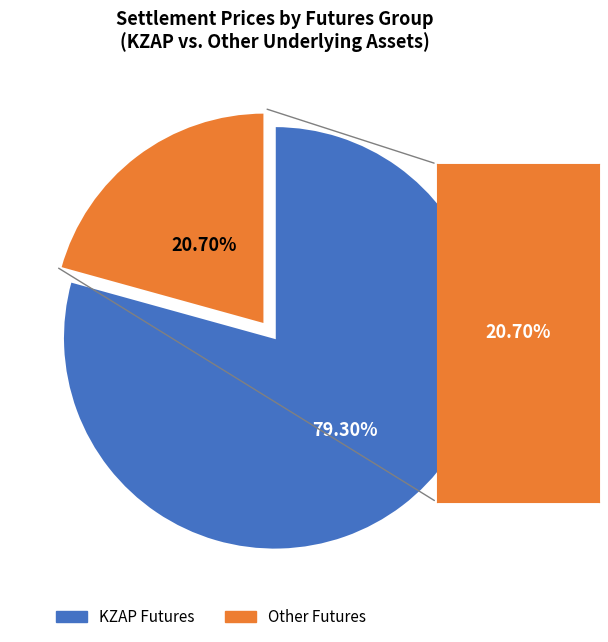

How many slices are in this pie chart?

2